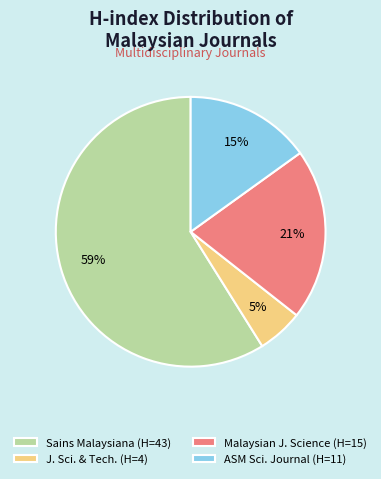

What is the largest slice in the pie chart?

Sains Malaysiana (H=43)